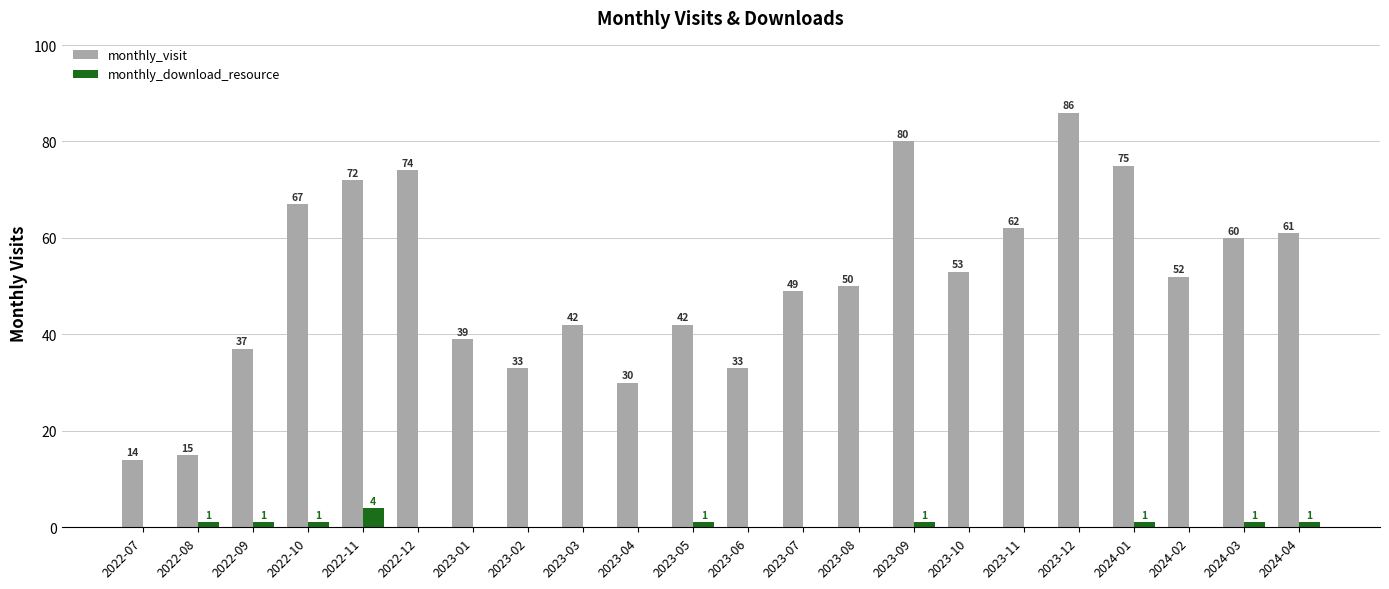

Are the bars grouped side by side (vs. stacked)?

Yes